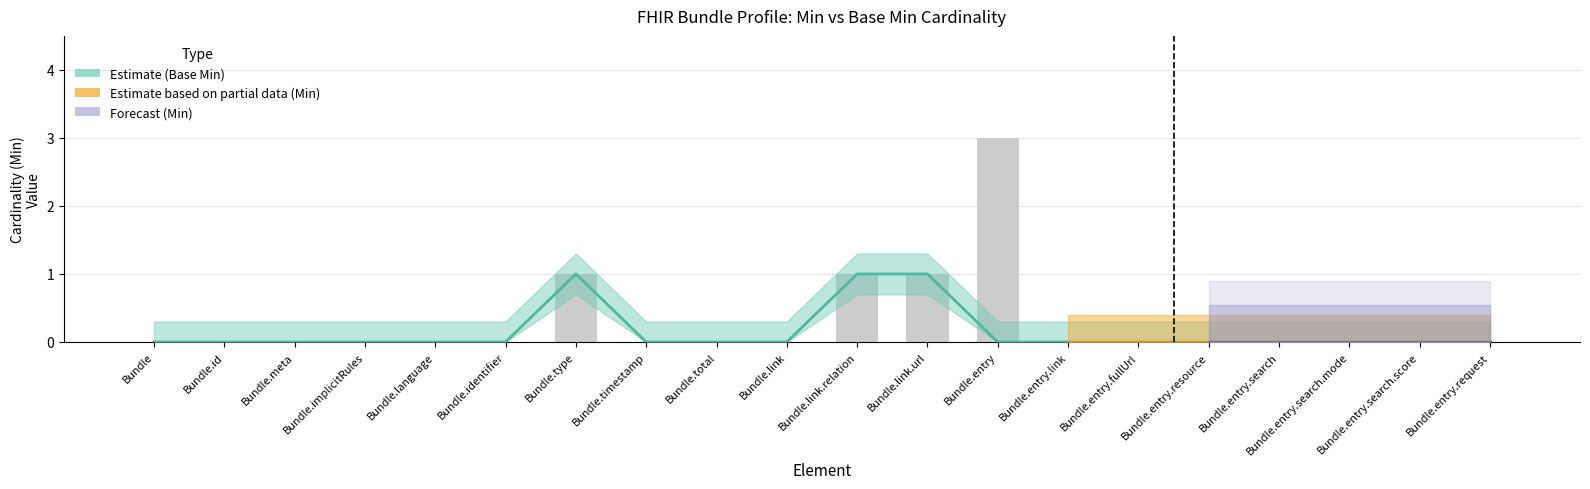

Reading right to left, list all the values displayed in this chart.

Min: Bundle.entry.request=0	Bundle.entry.search.score=0	Bundle.entry.search.mode=0	Bundle.entry.search=0	Bundle.entry.resource=0	Bundle.entry.fullUrl=0	Bundle.entry.link=0	Bundle.entry=3	Bundle.link.url=1	Bundle.link.relation=1	Bundle.link=0	Bundle.total=0	Bundle.timestamp=0	Bundle.type=1	Bundle.identifier=0	Bundle.language=0	Bundle.implicitRules=0	Bundle.meta=0	Bundle.id=0	Bundle=0
Base Min: Bundle.entry.request=0	Bundle.entry.search.score=0	Bundle.entry.search.mode=0	Bundle.entry.search=0	Bundle.entry.resource=0	Bundle.entry.fullUrl=0	Bundle.entry.link=0	Bundle.entry=0	Bundle.link.url=1	Bundle.link.relation=1	Bundle.link=0	Bundle.total=0	Bundle.timestamp=0	Bundle.type=1	Bundle.identifier=0	Bundle.language=0	Bundle.implicitRules=0	Bundle.meta=0	Bundle.id=0	Bundle=0